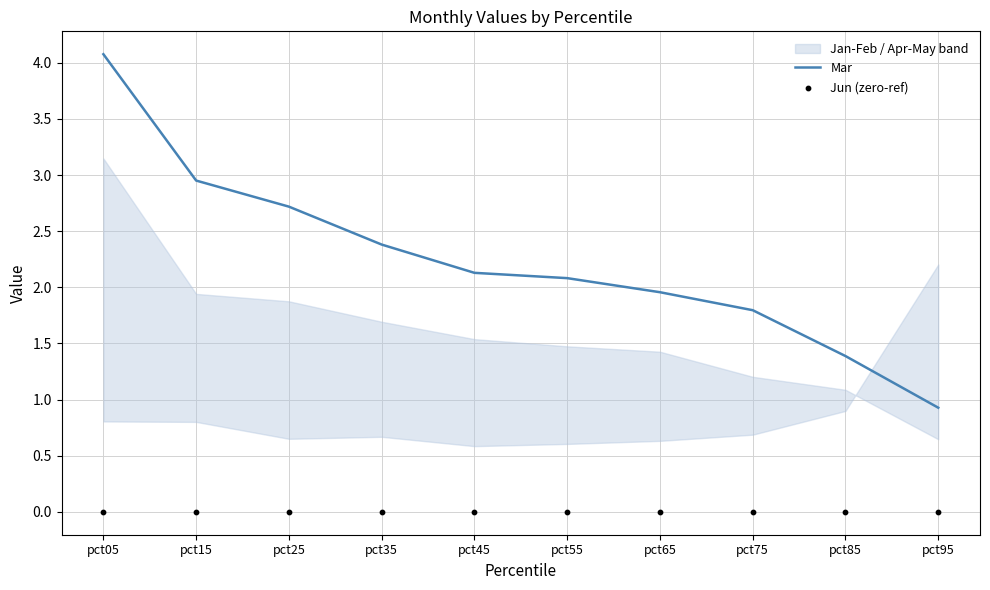

At which category is the sum across all series the highest?

pct05